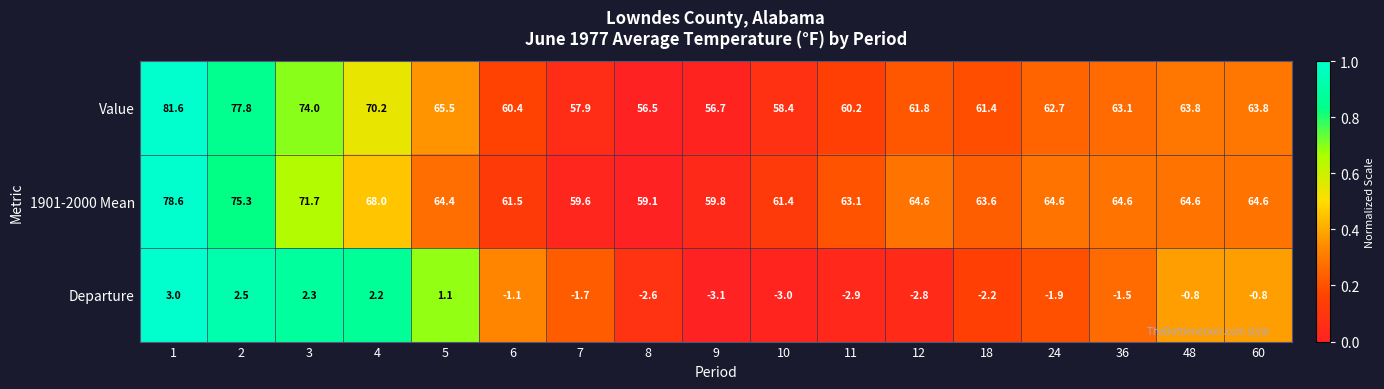

What is the difference between the 1901-2000 Mean values at 11 and 5?

1.3